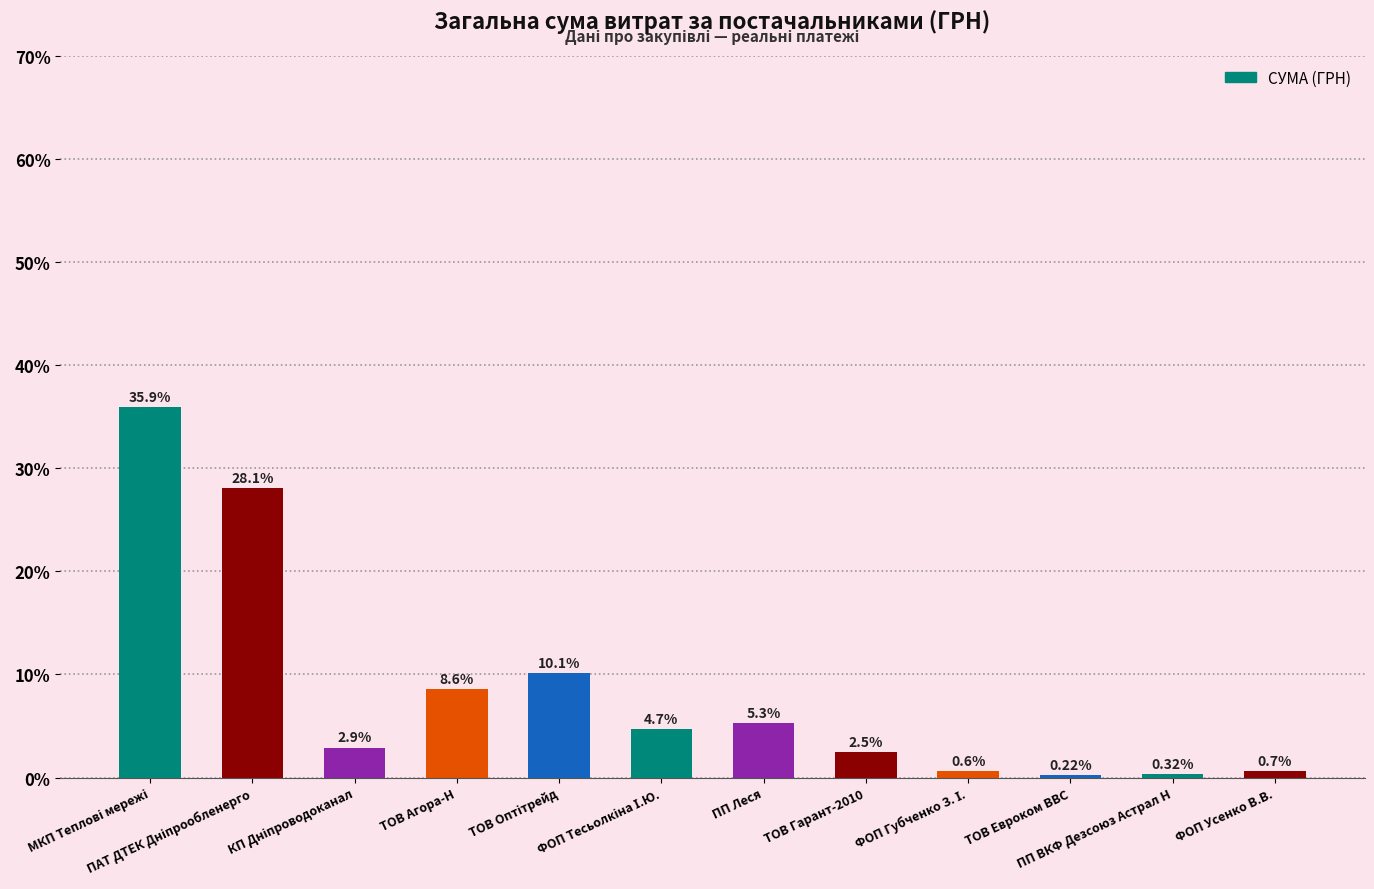

What is the maximum value shown in the chart?

117568.8